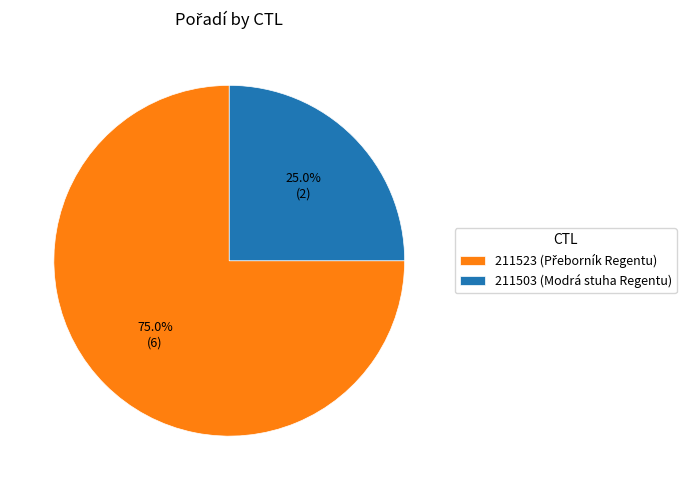

Does 211503 (Modrá stuha Regentu) account for over 50% of the chart?

No